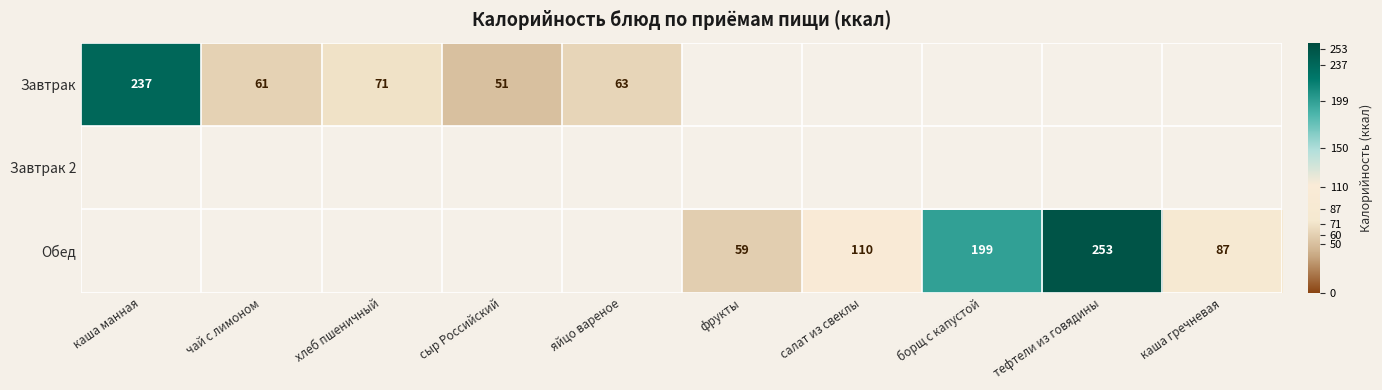

Is it true that Завтрак equals 71 at хлеб пшеничный?

True